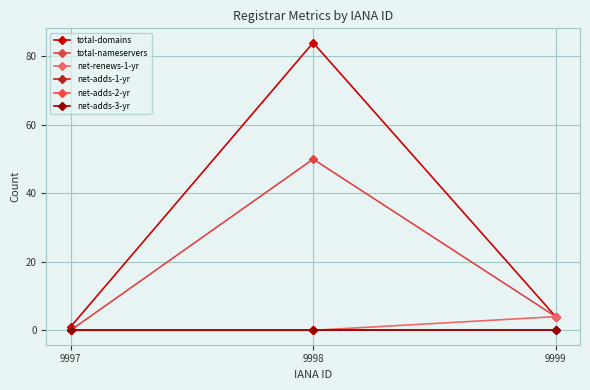

At which category is the sum across all series the highest?

9998